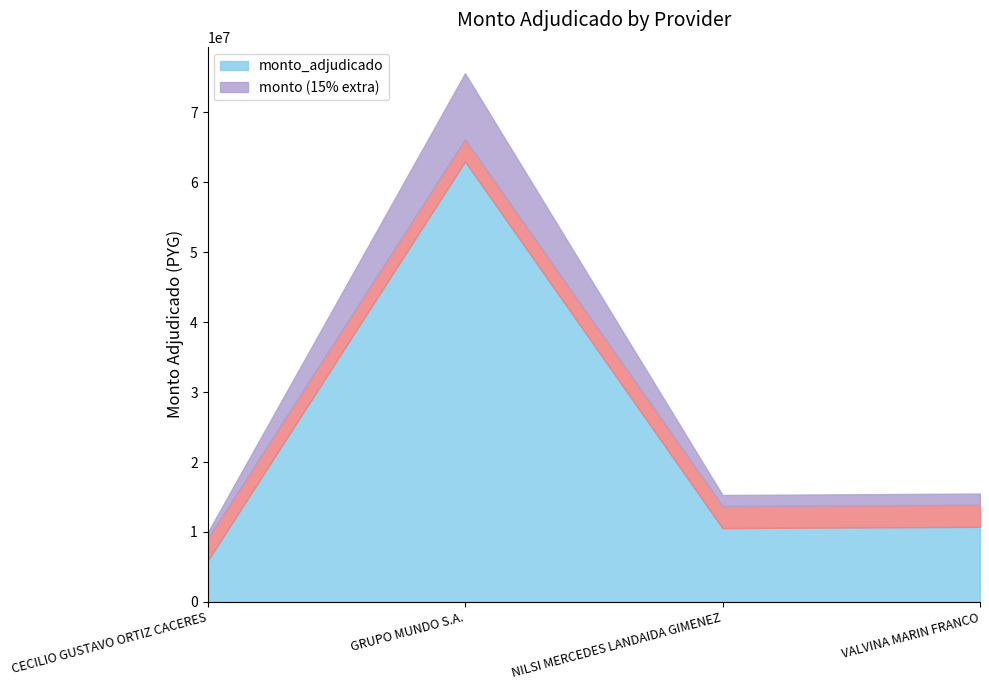

True or false: _sipe and monto_adjudicado cross at least once.

False